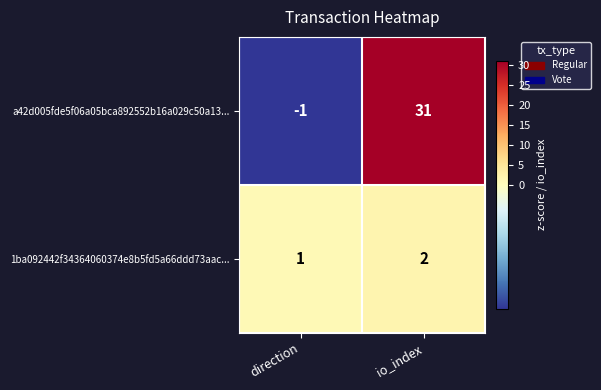

Reading left to right, what are all the values shown in this chart?

a42d005fde5f06a05bca892552b16a029c50a13...: -1	31
1ba092442f34364060374e8b5fd5a66ddd73aac...: 1	2